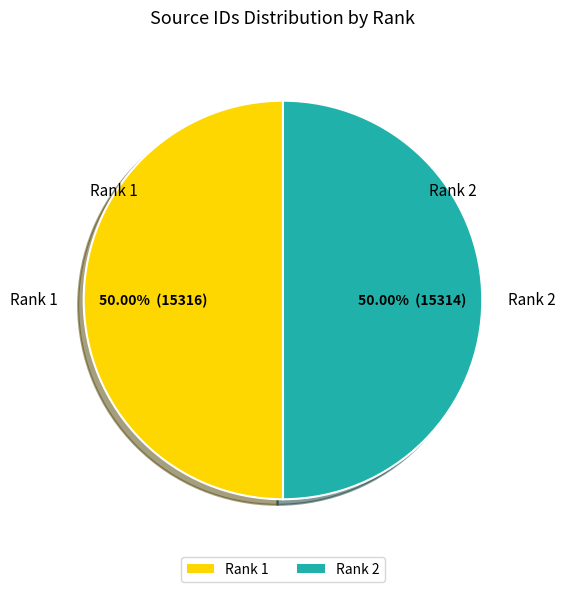

Do Rank 2 and Rank 1 together represent more than half of the pie?

Yes